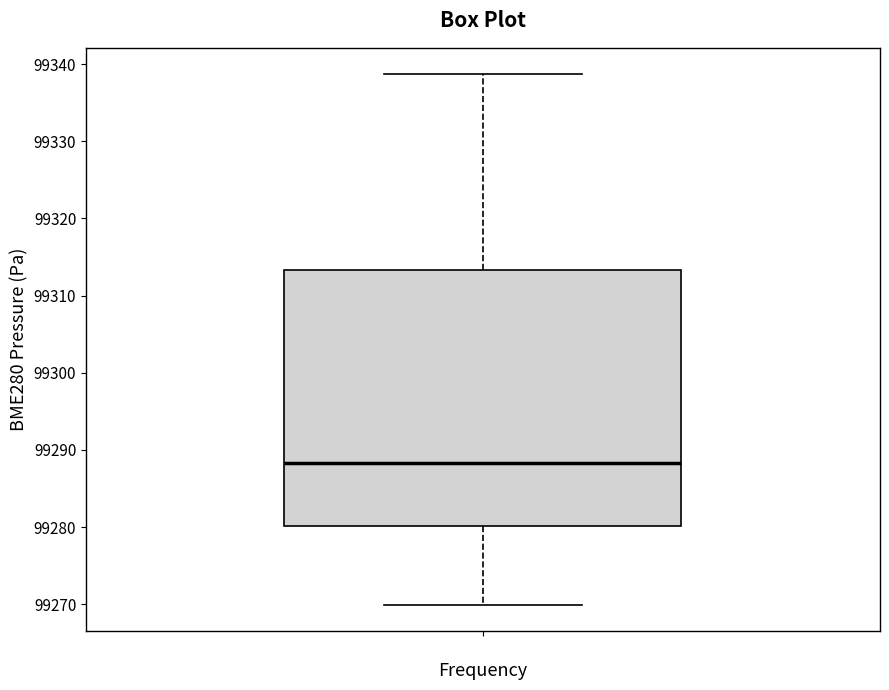

Read this box plot against the y-axis: the position of the median line, the range covered by the box, and the ends of both whiskers. The values are not printed on the chart, so give them approximately, as read against the axis.

median 99288, box 99280 to 99313, whiskers 99270 to 99339